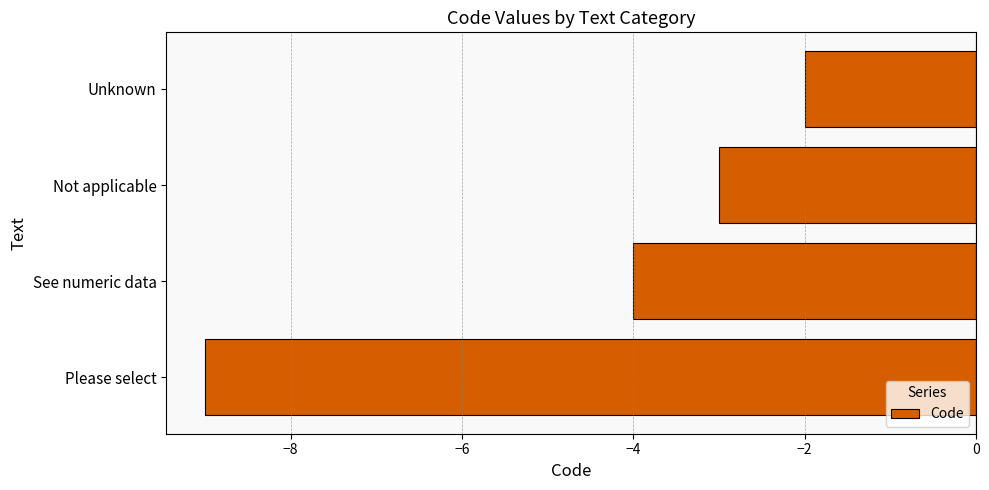

What is the difference between the maximum and minimum values?

7